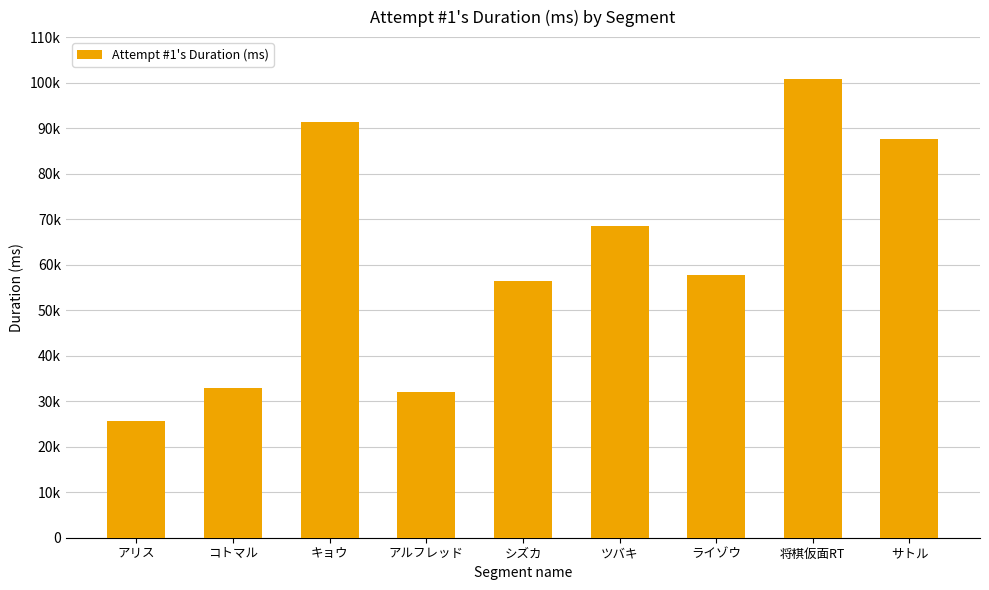

Is it true that the value at コトマル is 32976?

True